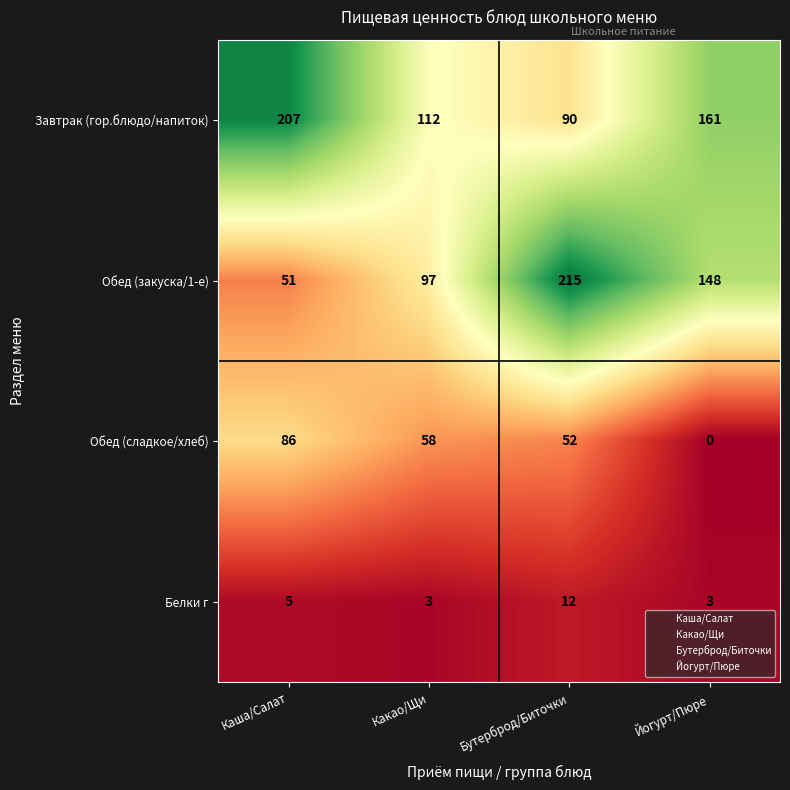

Reading left to right, list all the values displayed in this chart.

Завтрак (гор.блюдо/напиток): Каша/Салат=207	Какао/Щи=112	Бутерброд/Биточки=90	Йогурт/Пюре=161
Обед (закуска/1-е): Каша/Салат=51	Какао/Щи=97	Бутерброд/Биточки=215	Йогурт/Пюре=148
Обед (сладкое/хлеб): Каша/Салат=86	Какао/Щи=58	Бутерброд/Биточки=52	Йогурт/Пюре=0
Белки г: Каша/Салат=5	Какао/Щи=3	Бутерброд/Биточки=12	Йогурт/Пюре=3